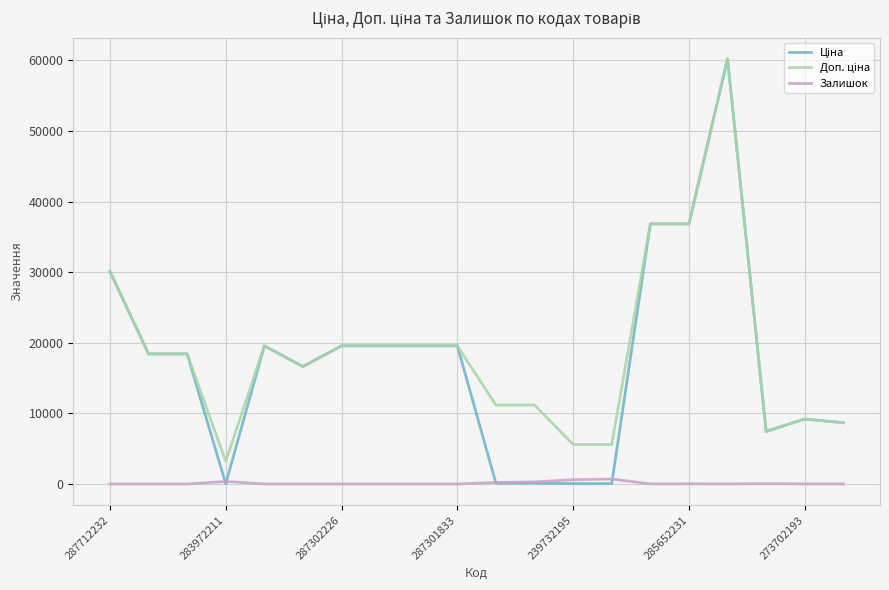

In Ціна, how many points are higher than both neighbors (excluding endpoints)?

3